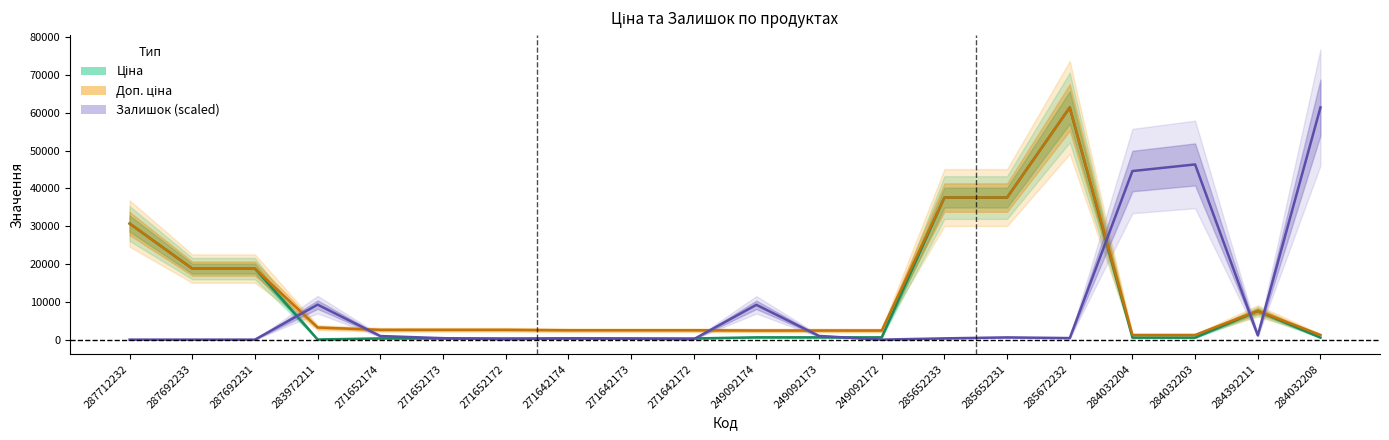

Rank the series at 285652233 from highest to lowest value.

Ціна, Доп. ціна, Залишок (scaled)